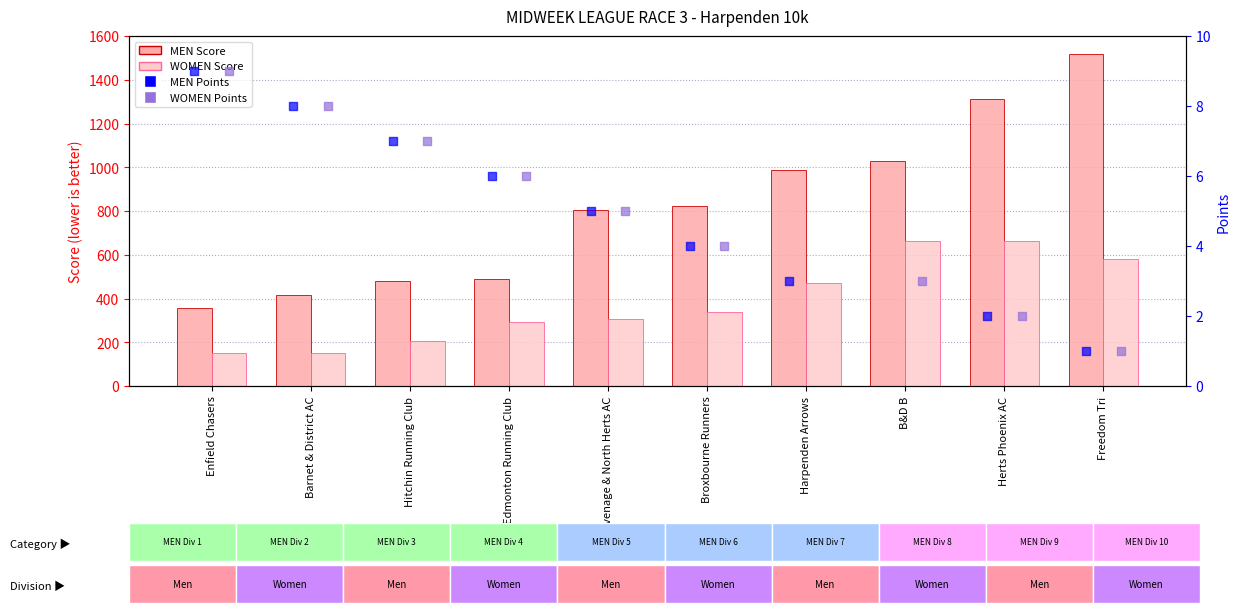

Which series reaches the minimum Y coordinate?

MEN Points